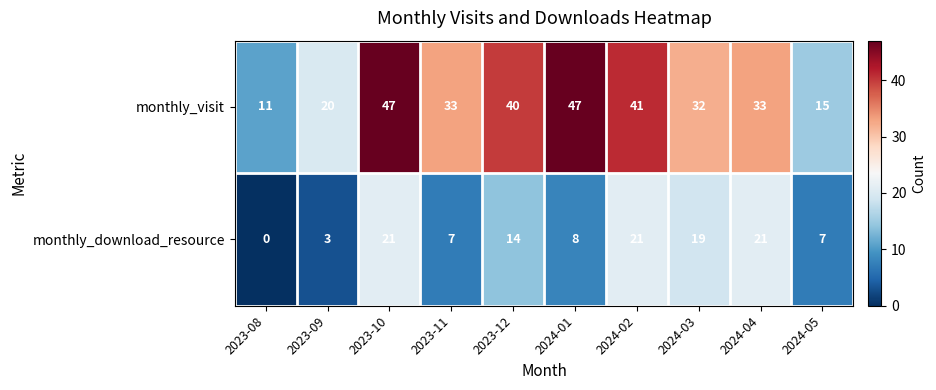

The monthly_download_resource series shows 8 at 2024-01. True or false?

True